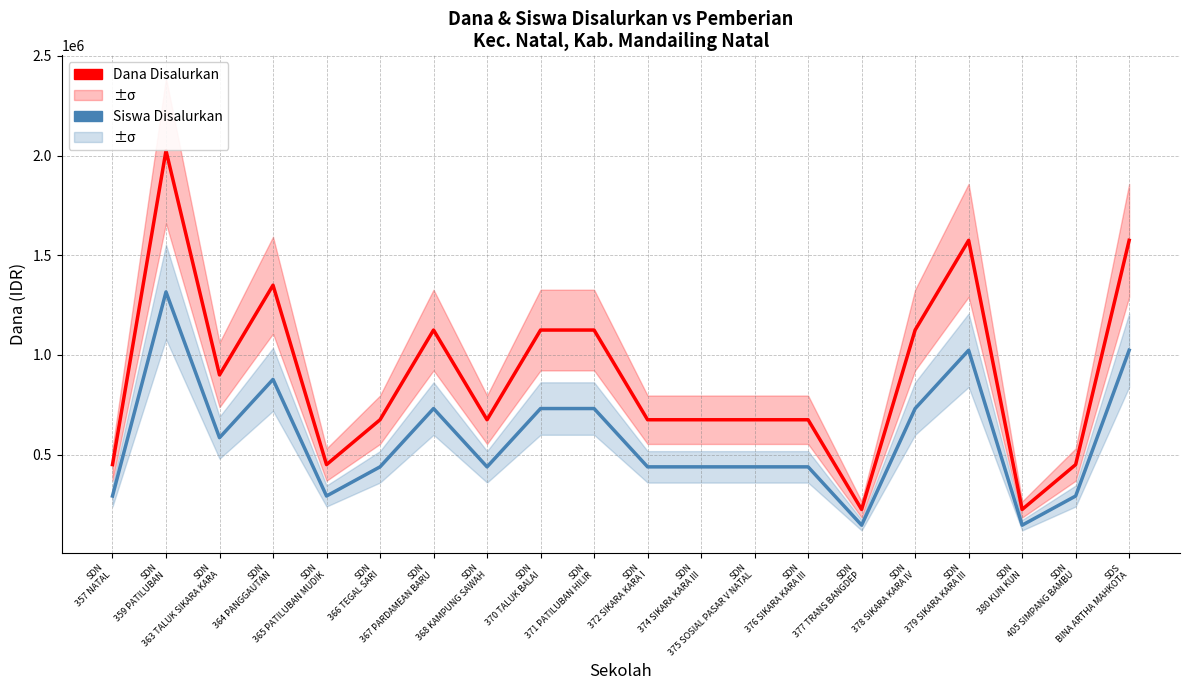

How many data points in Siswa Disalurkan are less than 438750?

5